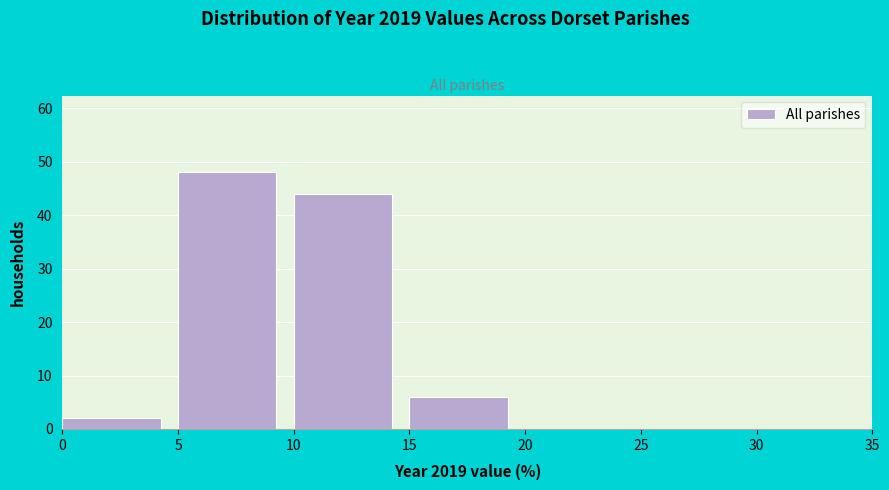

What is the height of the bar covering 0 to 5 on the x-axis? The values are not printed on the chart, so give them approximately, as read against the axis.

2